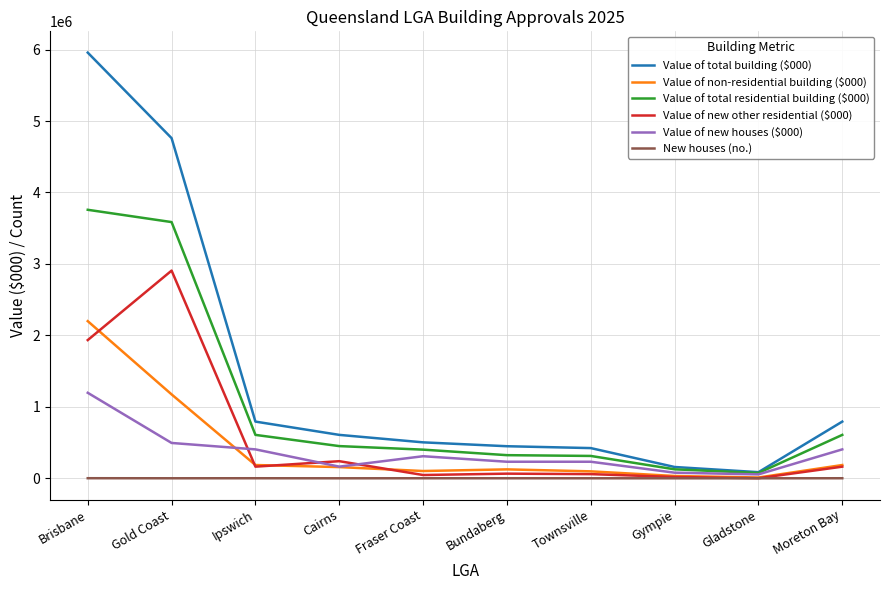

Which series has the widest spread of values?

Value of total building ($000)